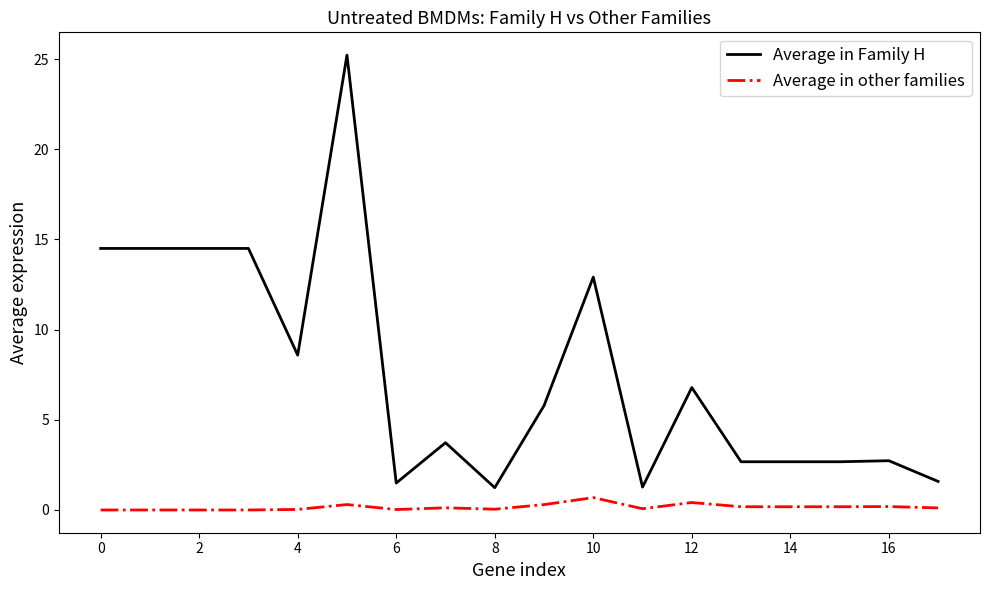

Which series has the widest spread of values?

Average in Family H